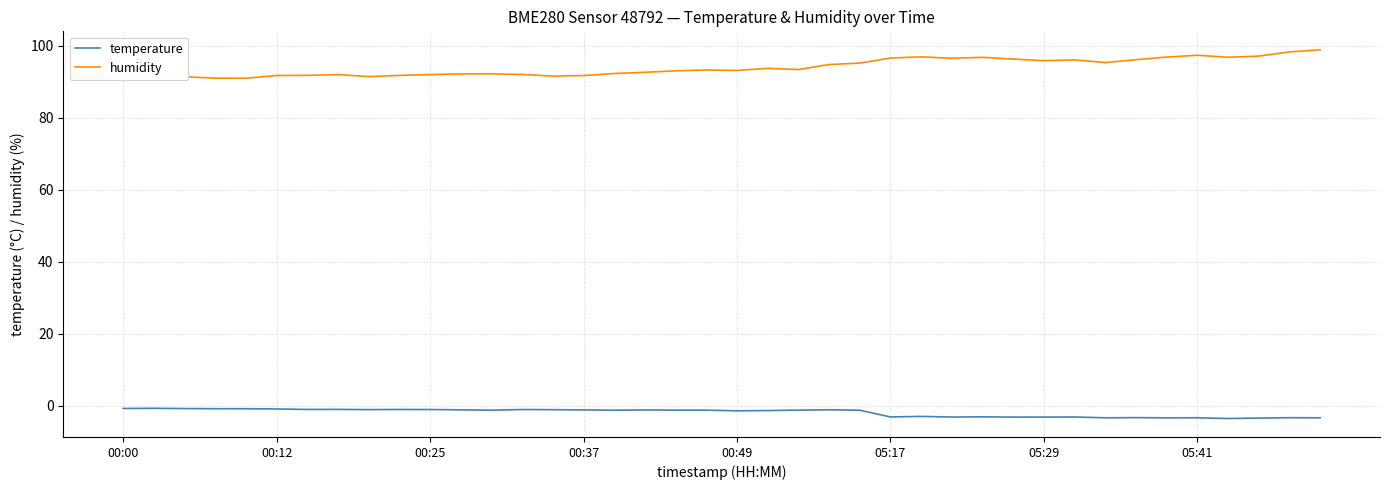

What is the sum of all temperature values?

-77.0